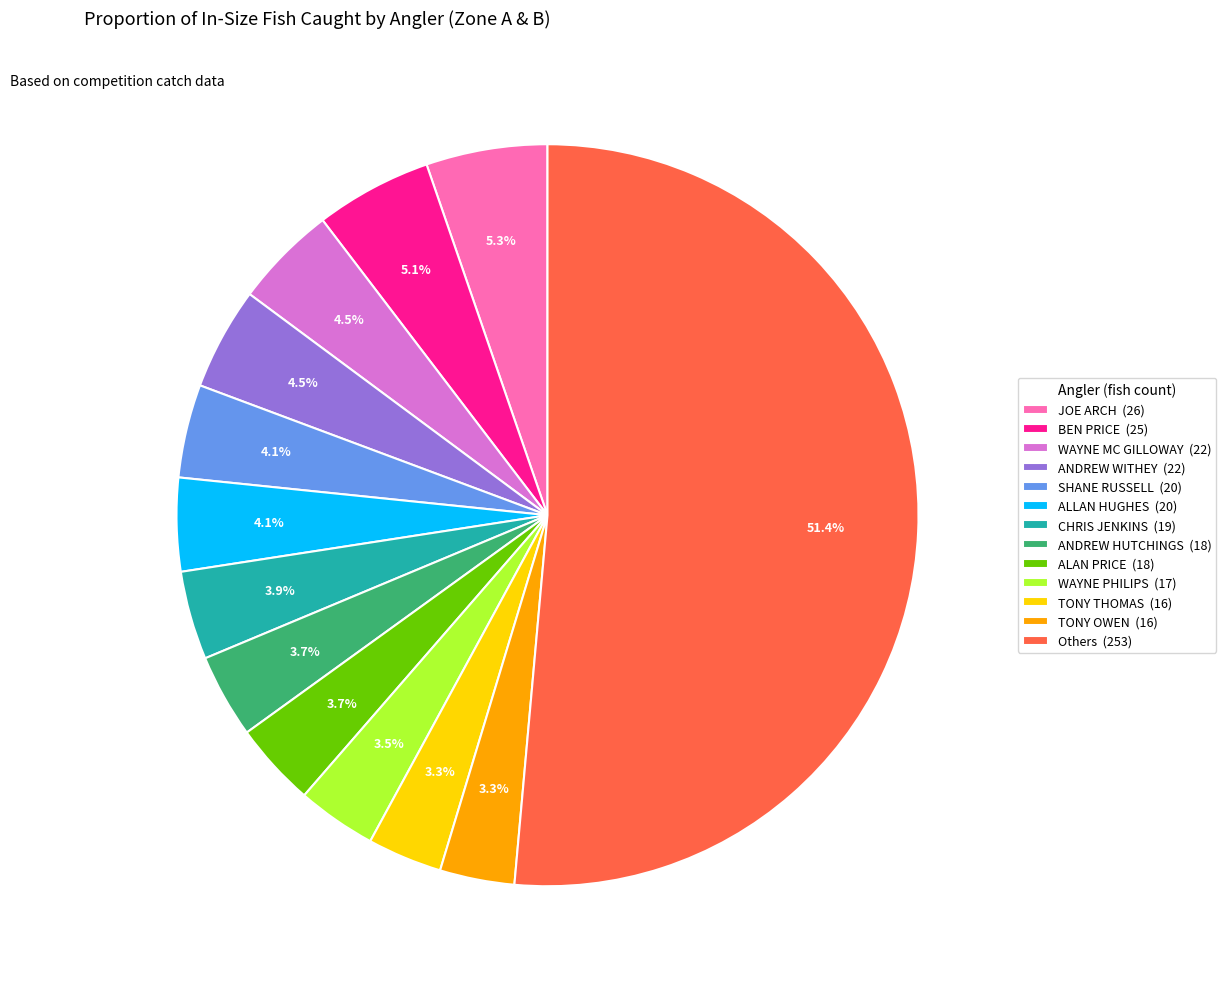

Does Others (253) represent more than half of the total?

Yes